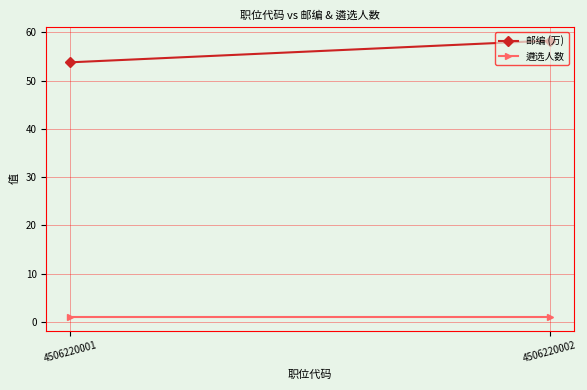

Rank the series by their average value, from lowest to highest.

遴选人数, 邮编 (万)